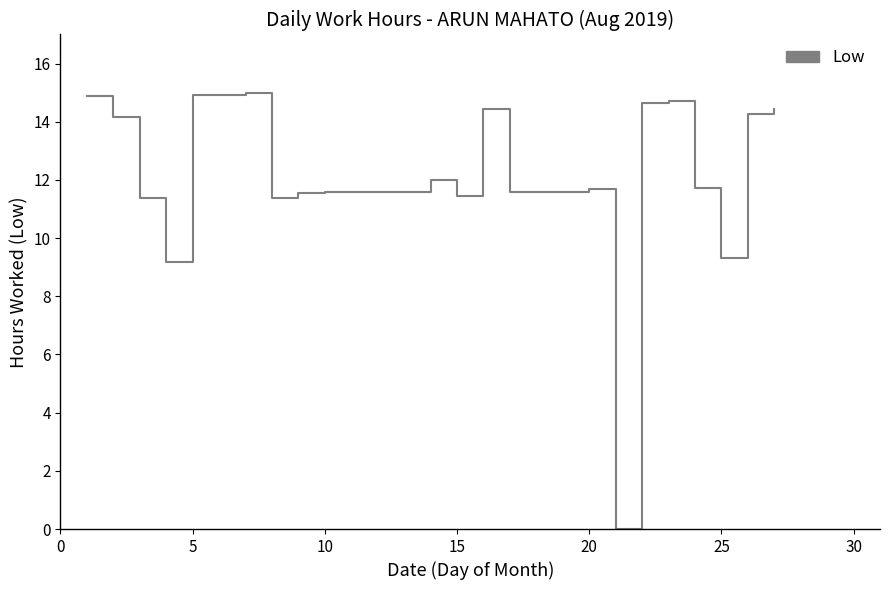

What is the difference between the maximum and minimum values?

15.0